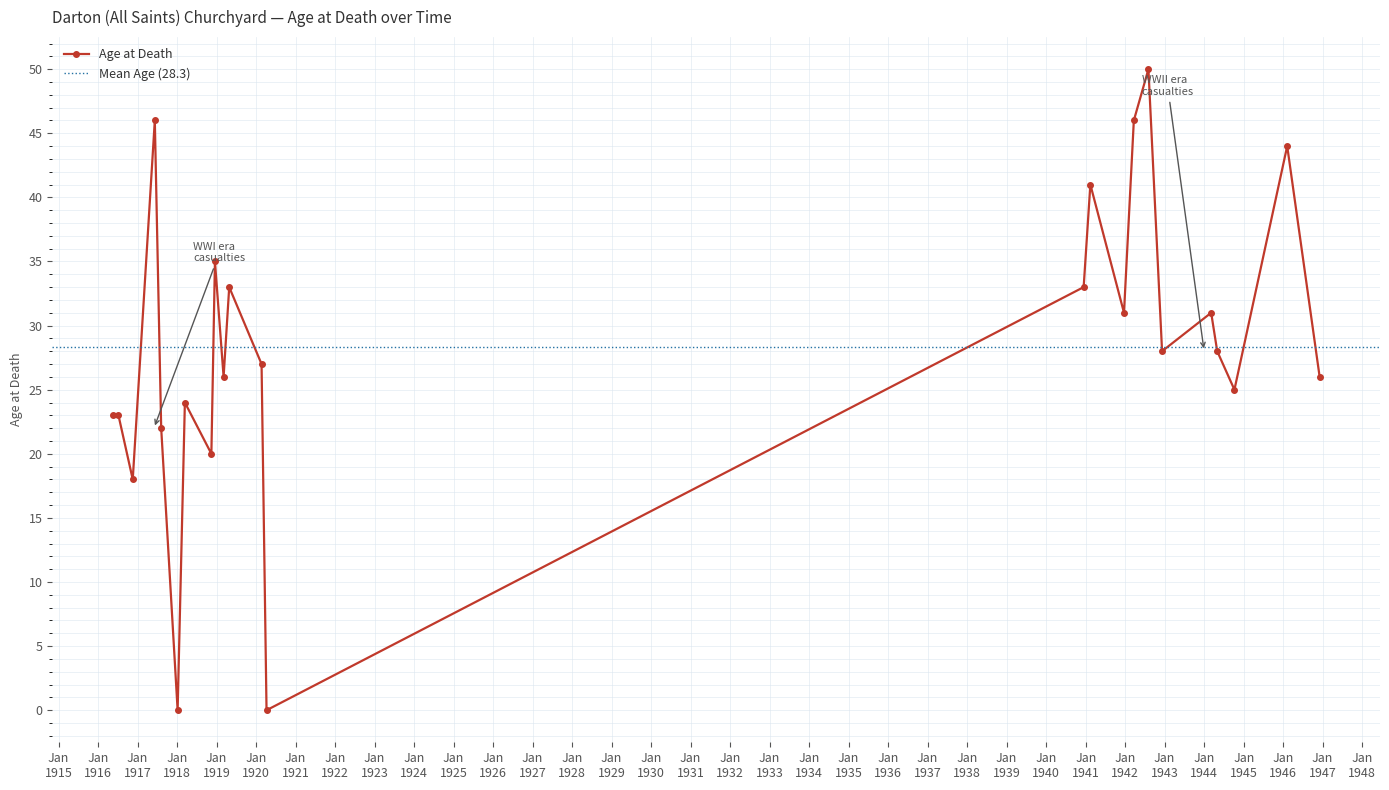

Between 06/03/1944 and 07/04/1920, which is larger?

06/03/1944